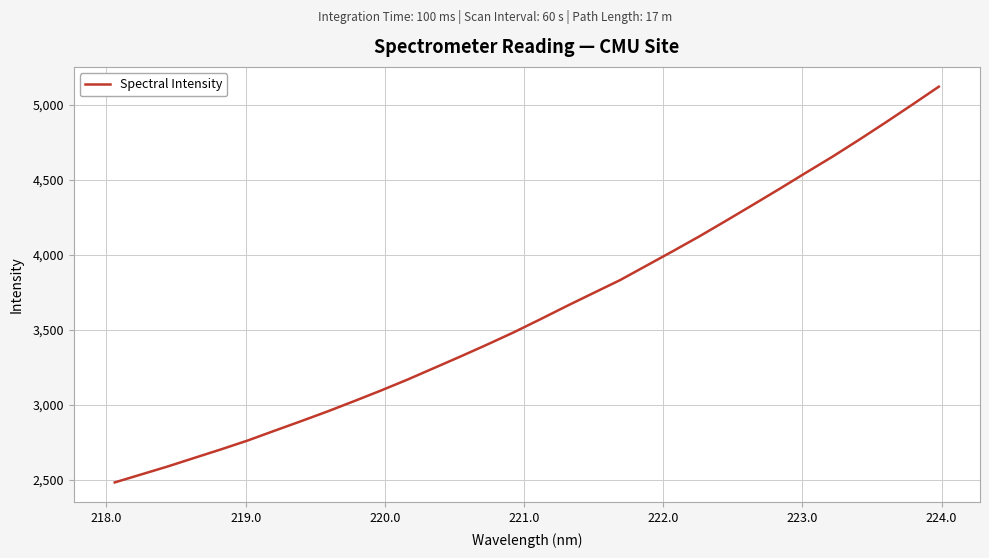

What is the difference between the maximum and minimum values?

2635.5